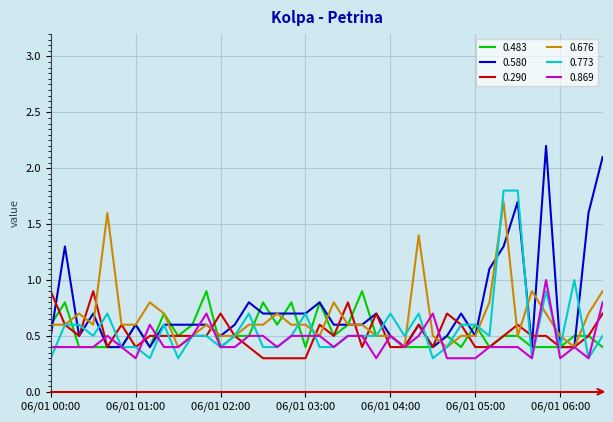

What is the minimum value shown in the chart?

0.3